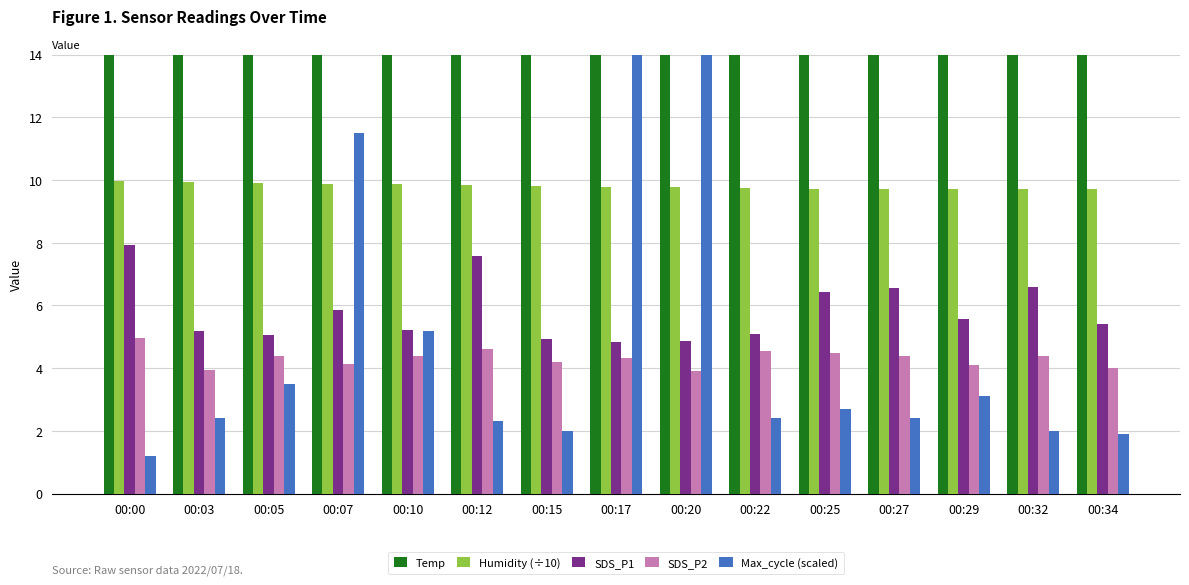

What are all the series names shown in the legend?

Temp, Humidity (÷10), SDS_P1, SDS_P2, Max_cycle (scaled)